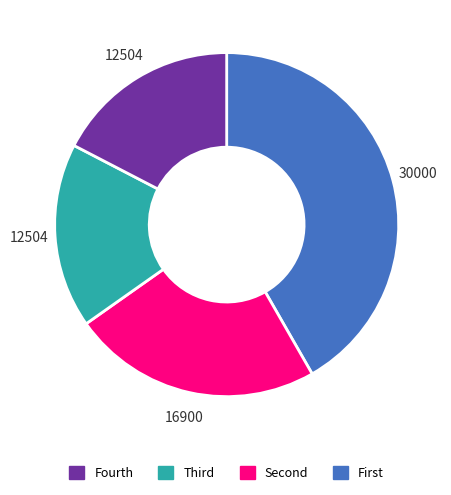

Does any single category account for the majority?

No